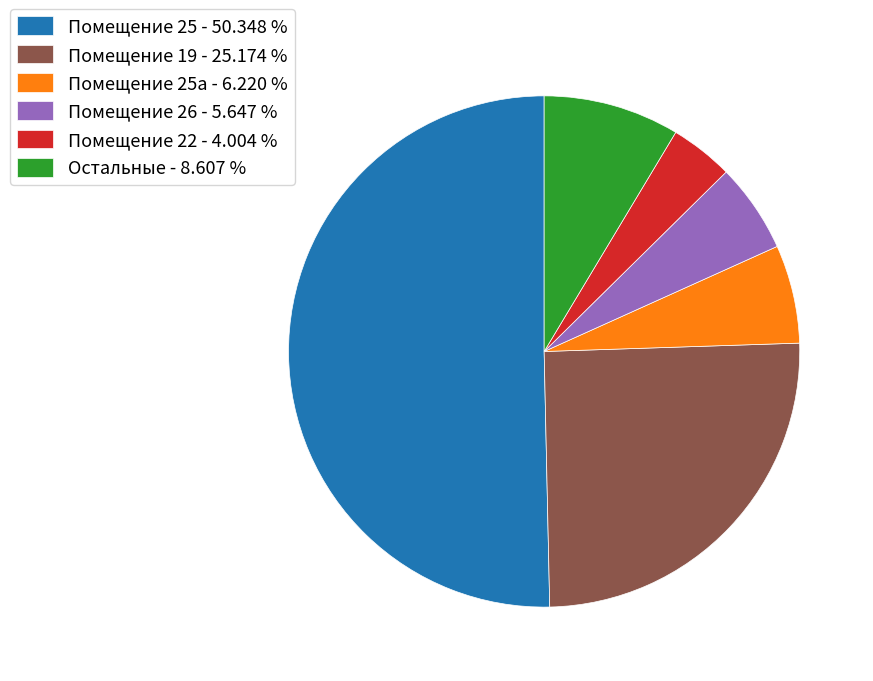

Which category has the smallest portion of the pie?

Помещение 22 - 4.004 %